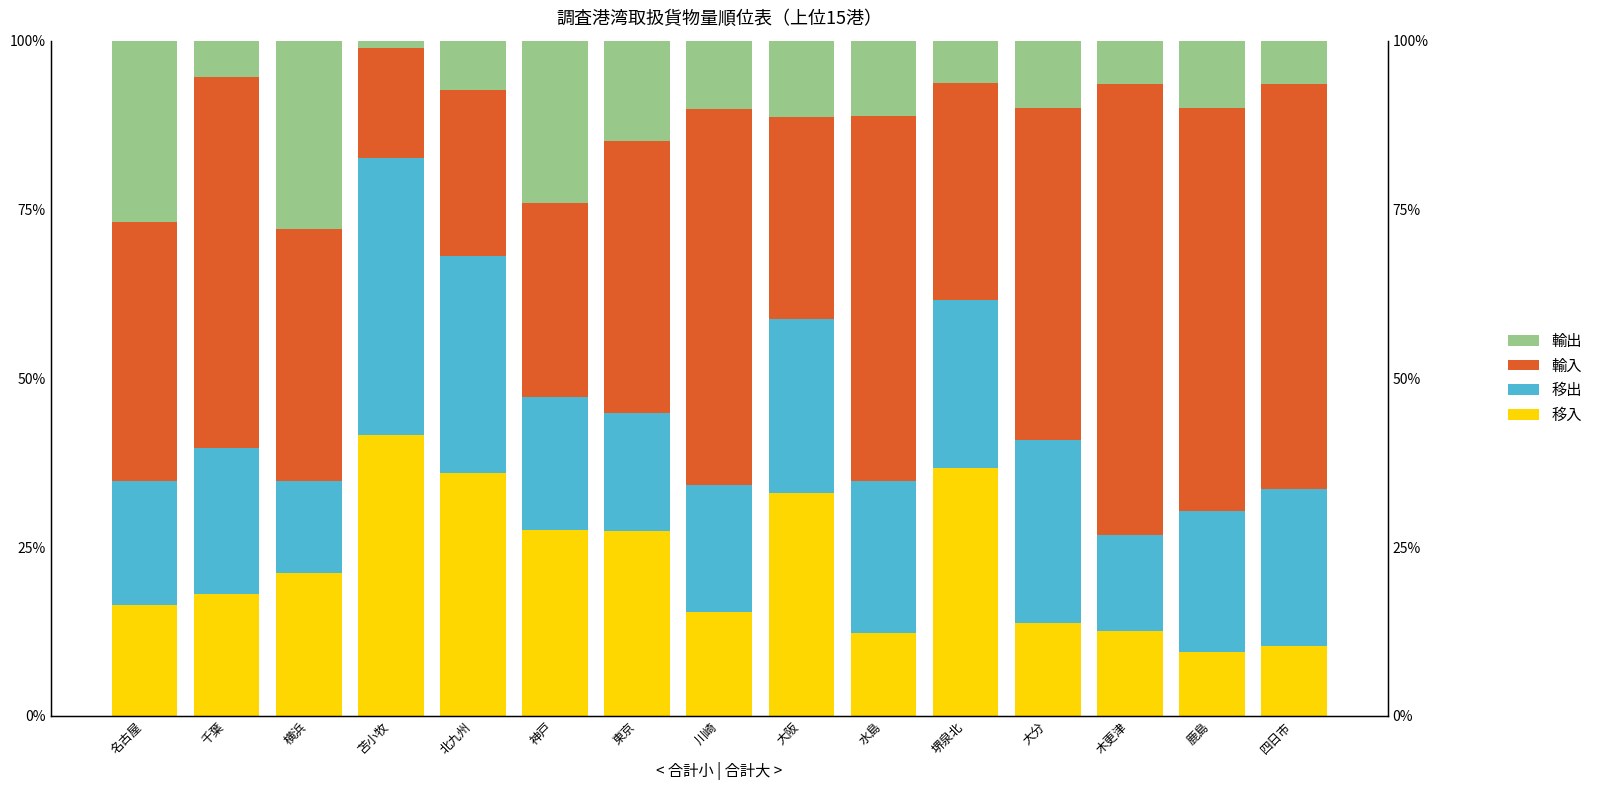

What is the maximum value for 輸入?

66.8